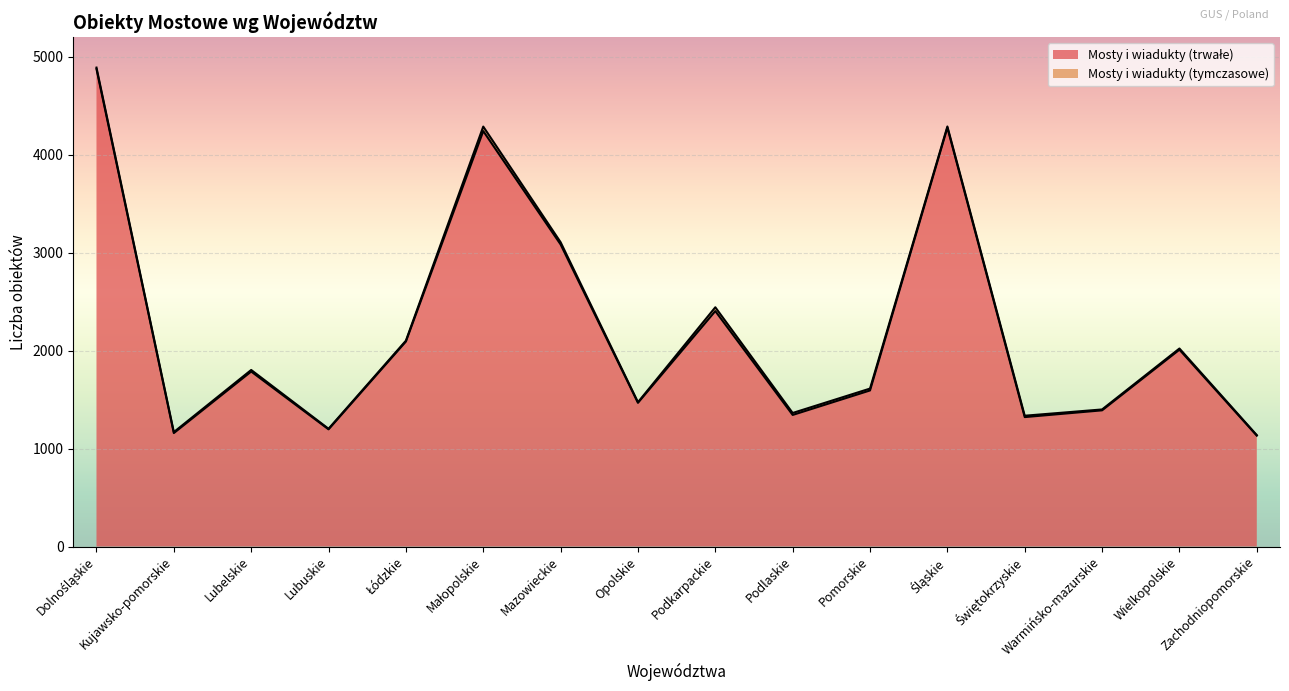

Where does the data first go above 1786?

Dolnośląskie